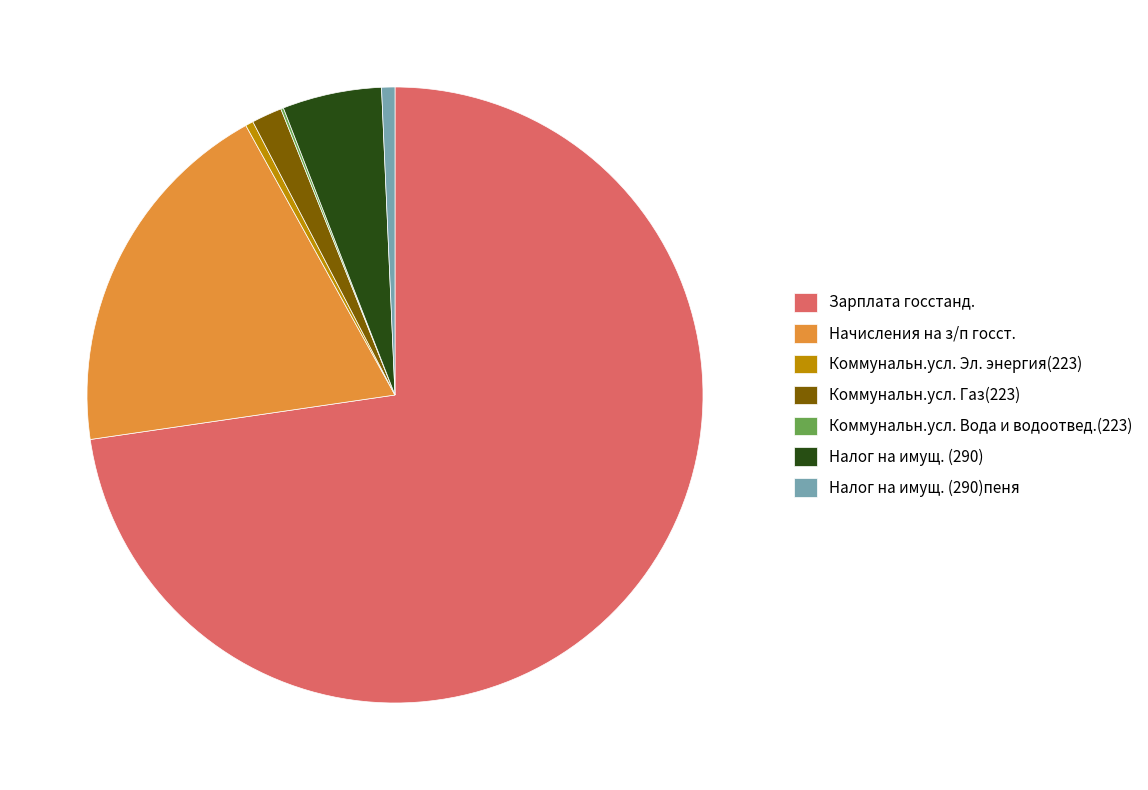

What is the majority slice?

Зарплата госстанд.